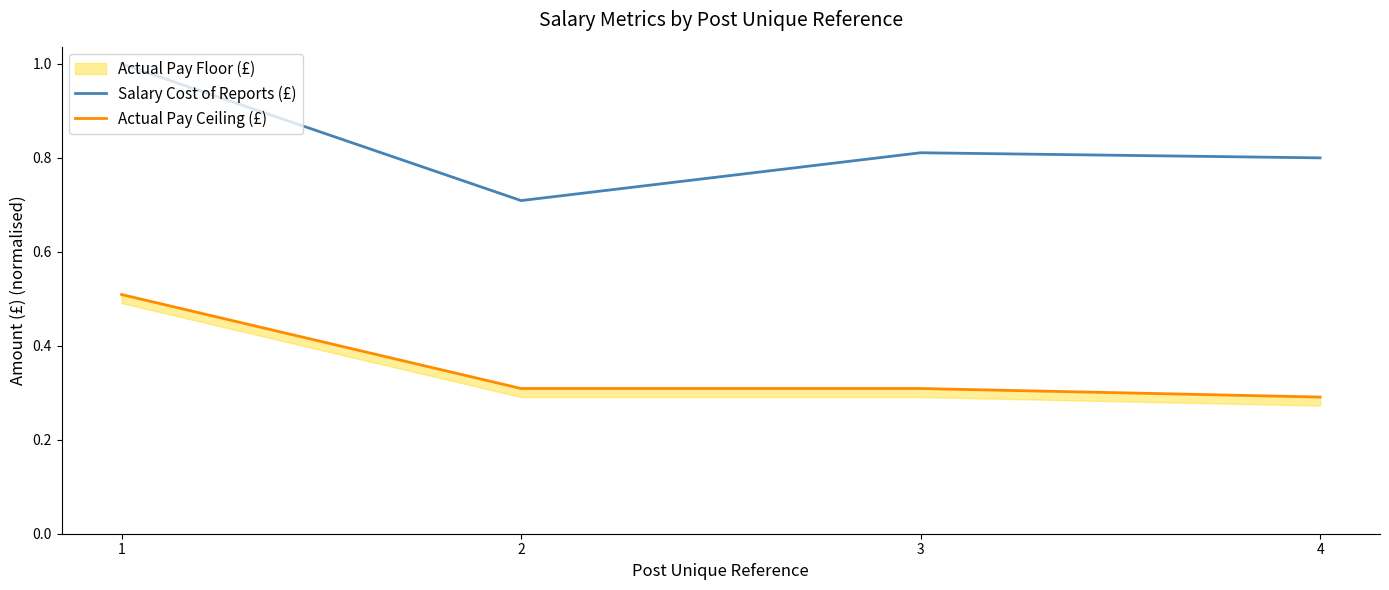

At how many categories does at least one series exceed 0?

4